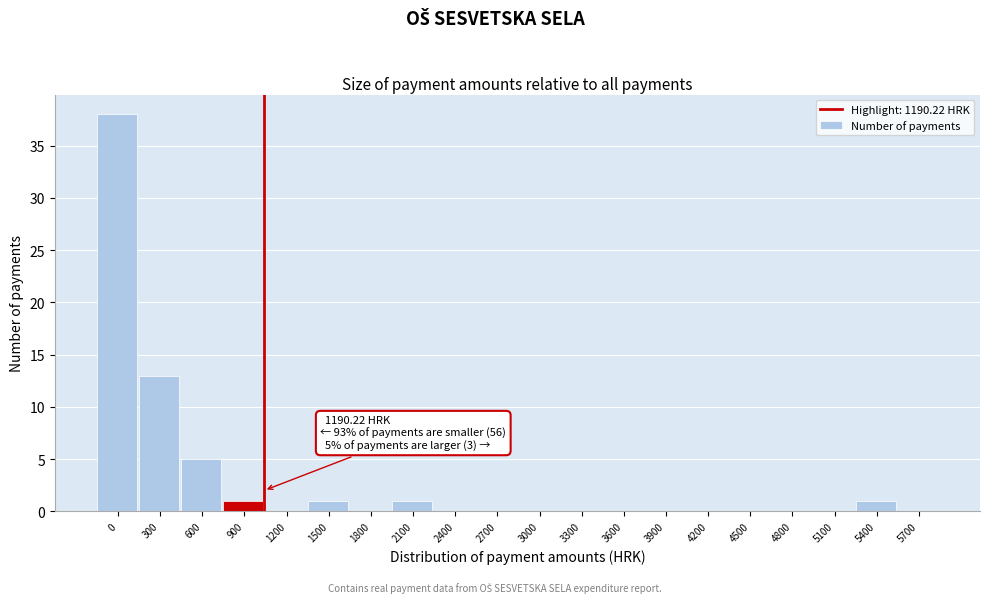

Reading left to right, what are all the values shown in this chart?

0=38	300=13	600=5	900=1	1200=0	1500=1	1800=0	2100=1	2400=0	2700=0	3000=0	3300=0	3600=0	3900=0	4200=0	4500=0	4800=0	5100=0	5400=1	5700=0